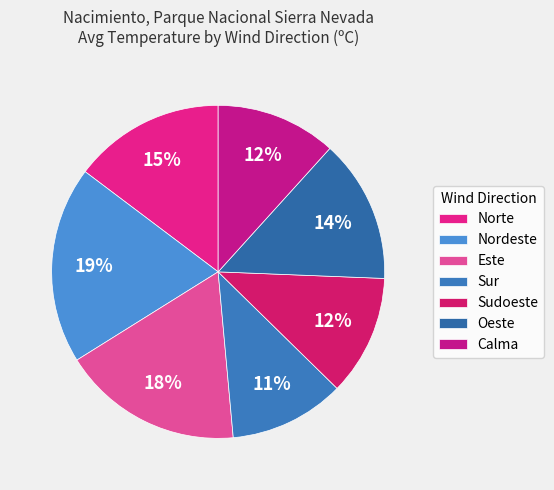

To the nearest percent, what is the combined percentage of Nordeste and Oeste?

33%